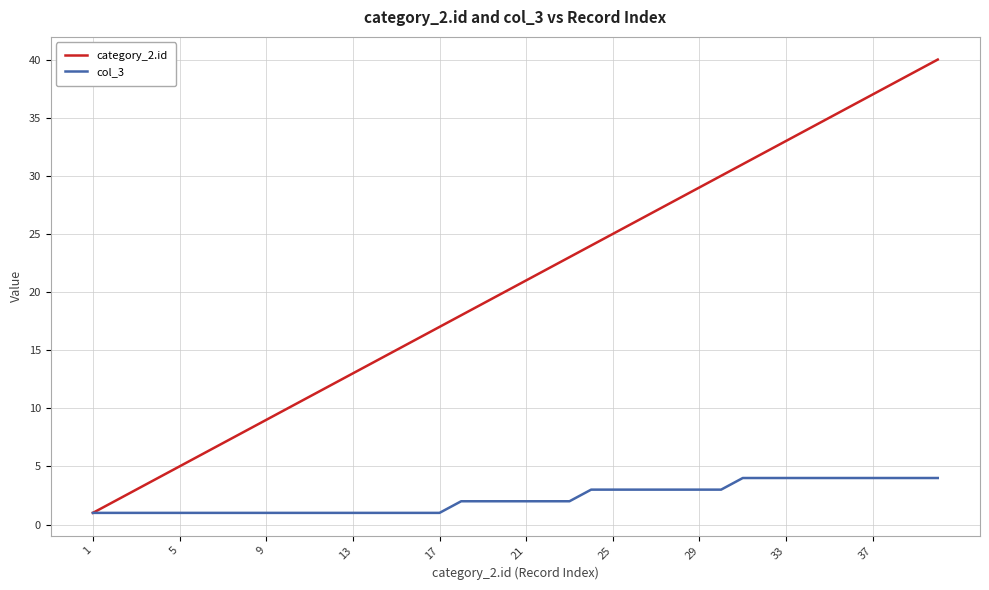

Which series has the largest range (max minus min)?

category_2.id